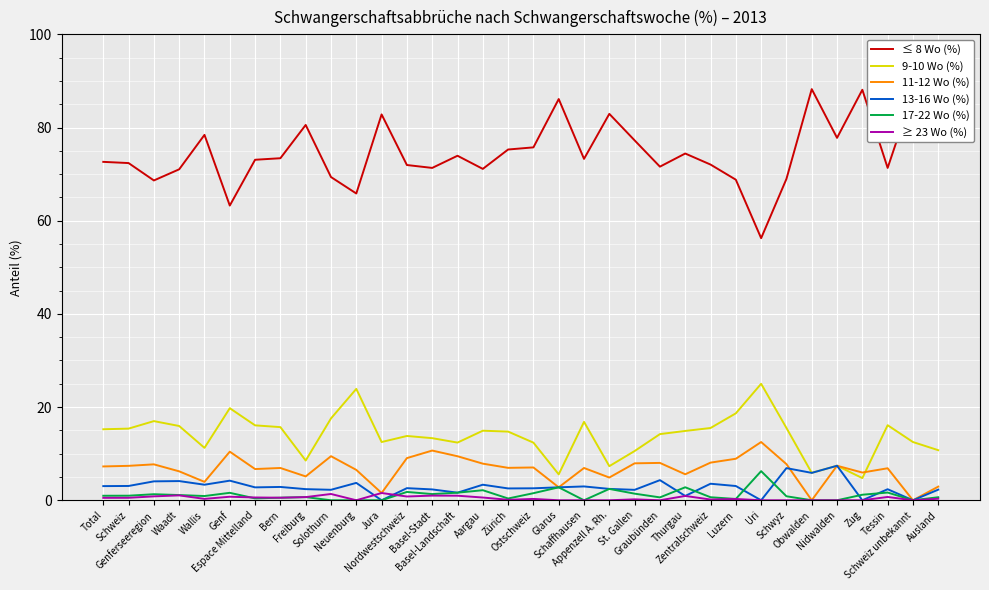

What is the greatest value displayed?

88.2